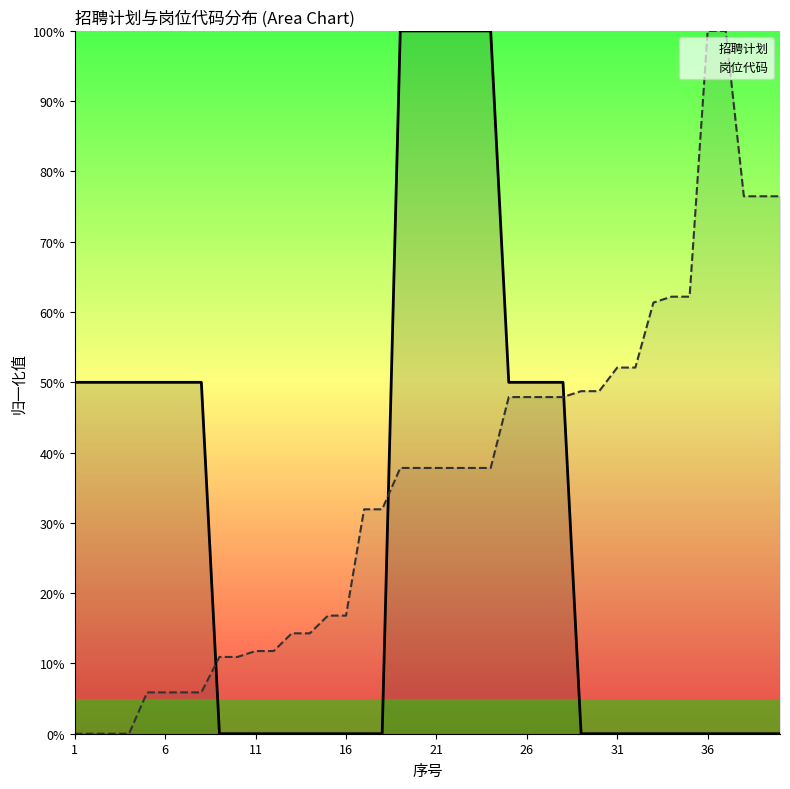

How many positive values does the 招聘计划 series have?

18